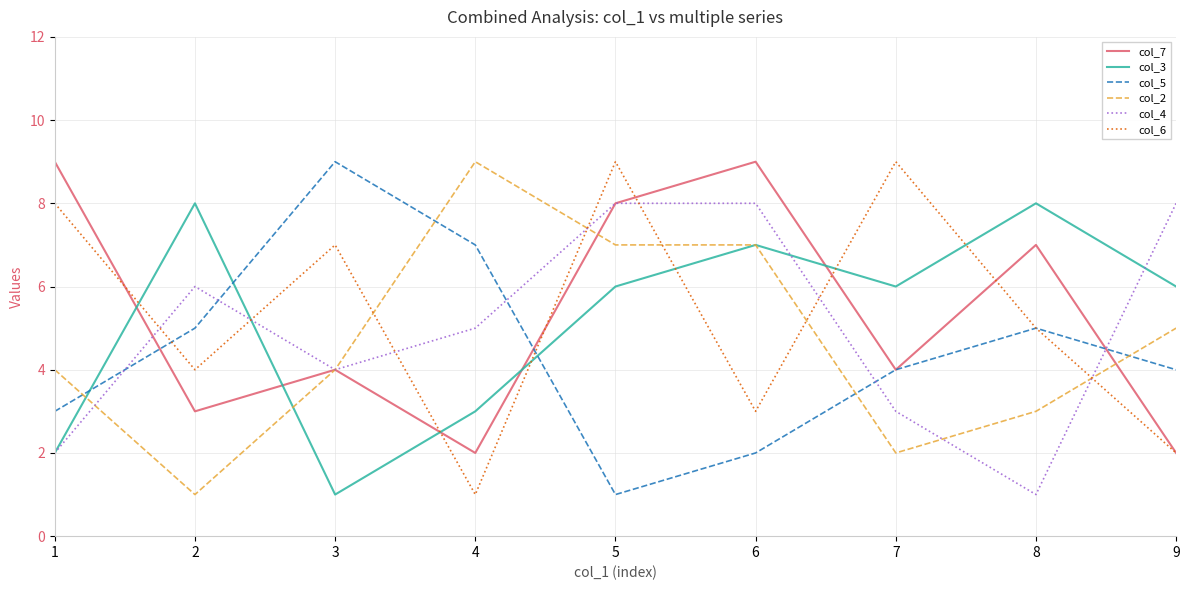

Is the value of col_2 at 6 greater than the value of col_4 at 9?

No